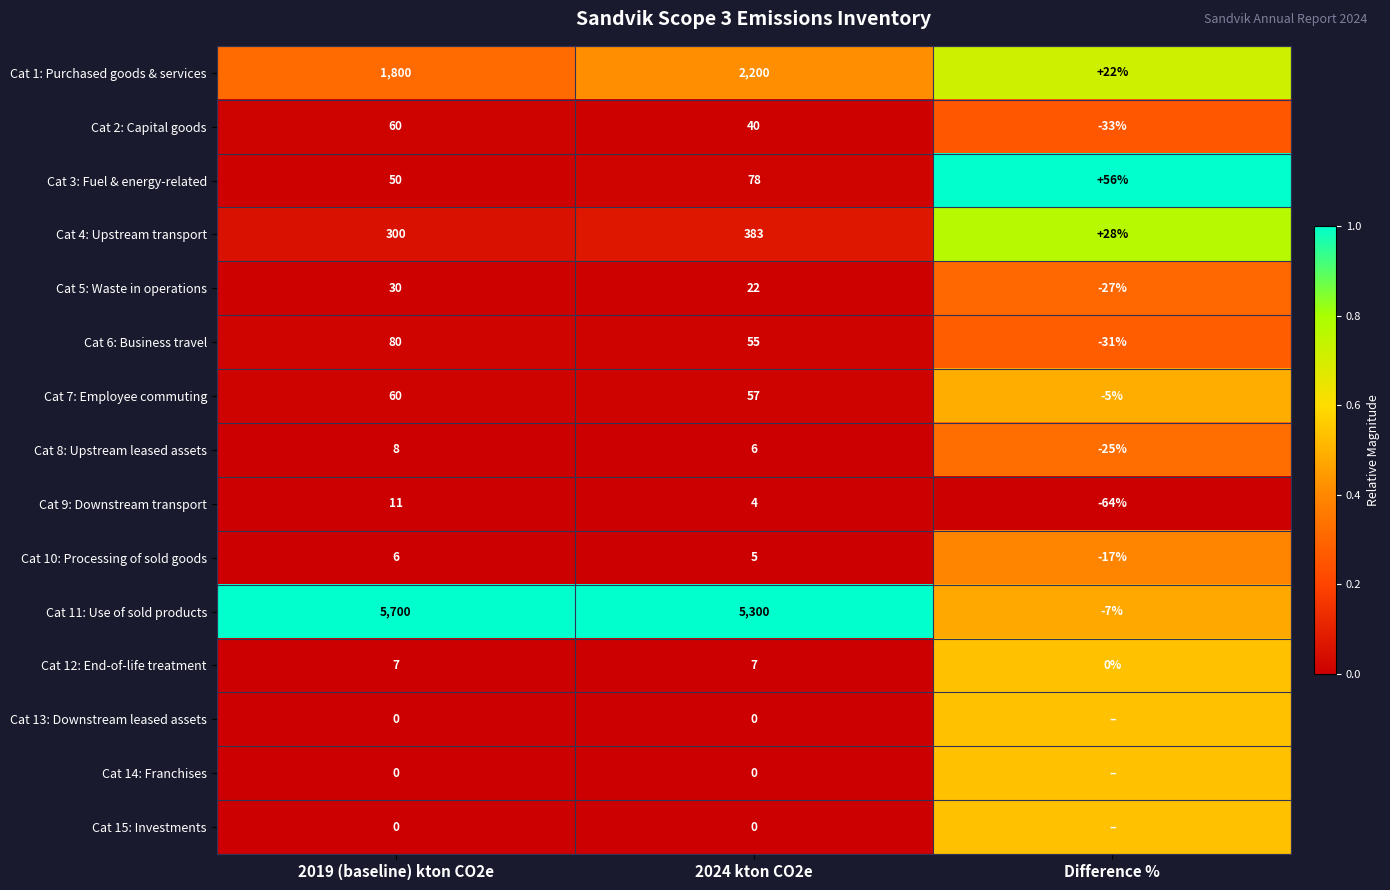

Which series has the largest total across all categories?

Cat 11: Use of sold products